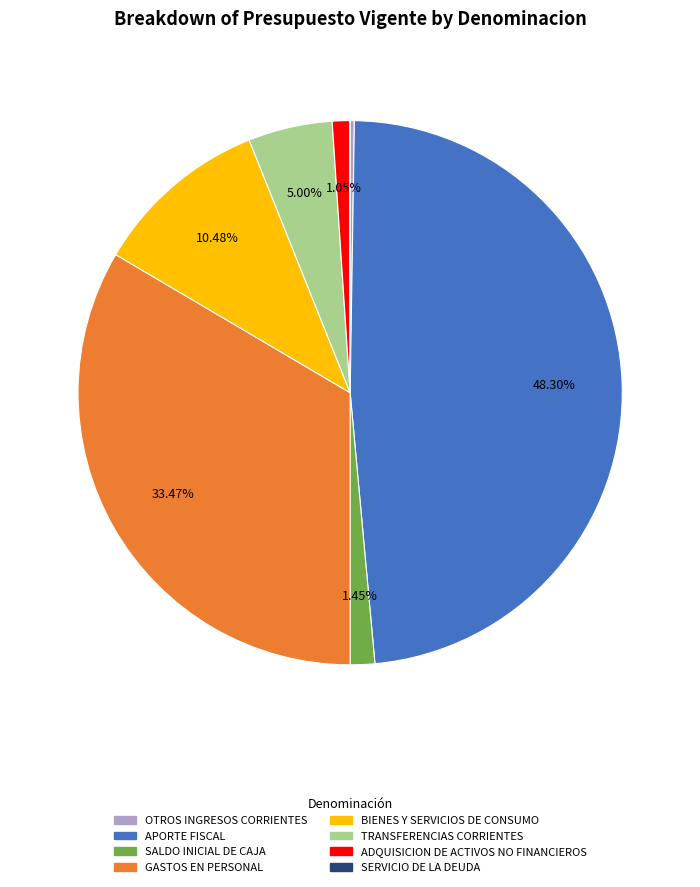

Is APORTE FISCAL the majority of the pie?

No